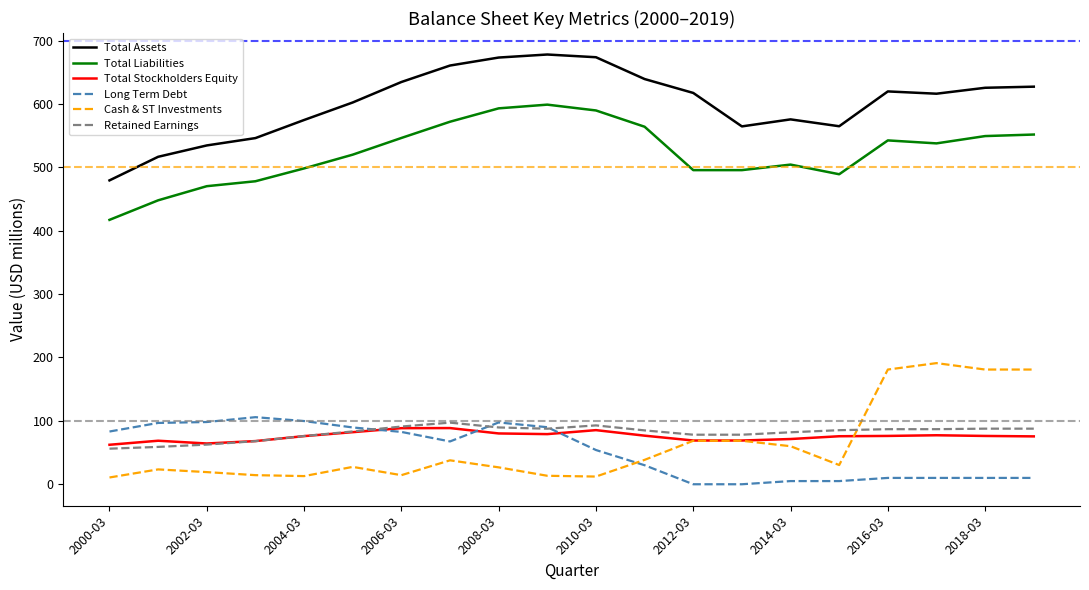

What is the maximum value for Retained Earnings?

97.2